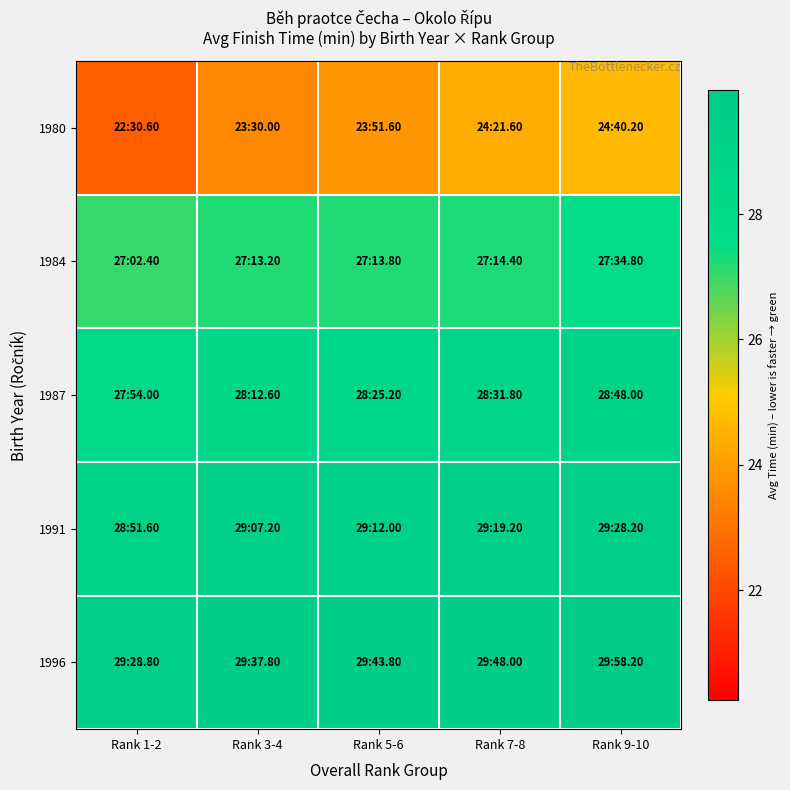

Which series changed the most between Rank 3-4 and Rank 7-8?

1980